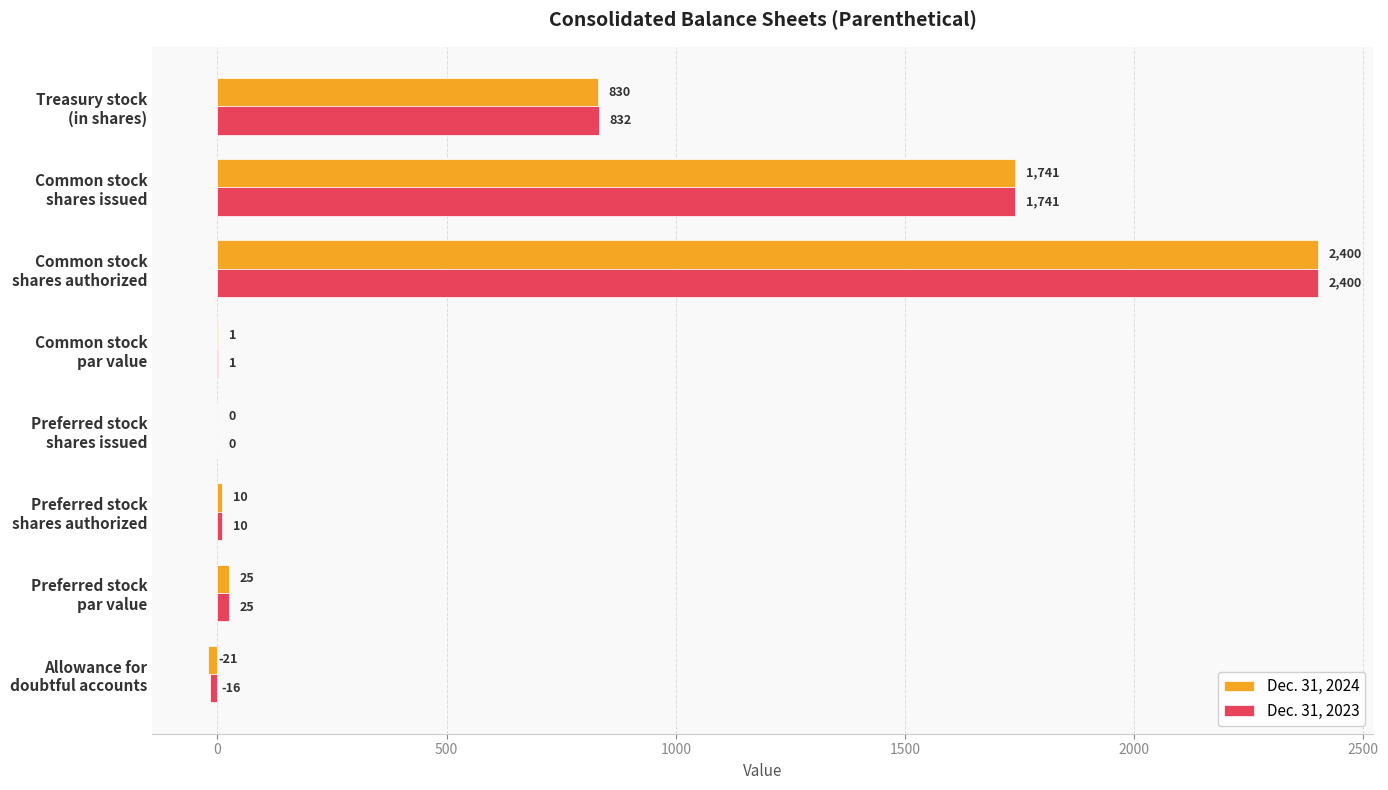

What is the sum of all Dec. 31, 2023 values?

4993